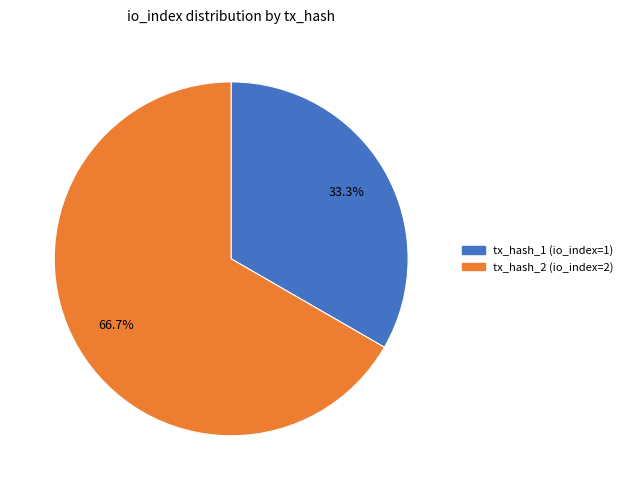

The tx_hash_2 slice represents 67% of the pie. True or false?

True